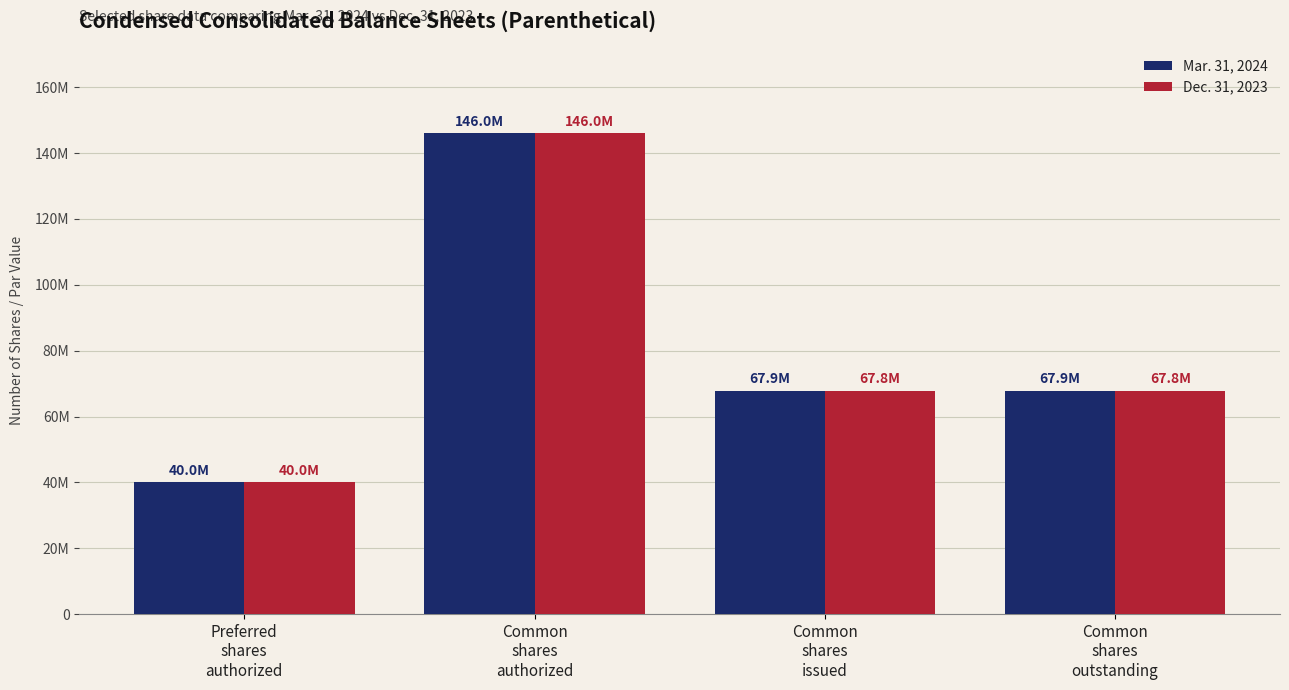

Which has a higher value, Common
shares
issued or Common
shares
authorized?

Common
shares
authorized